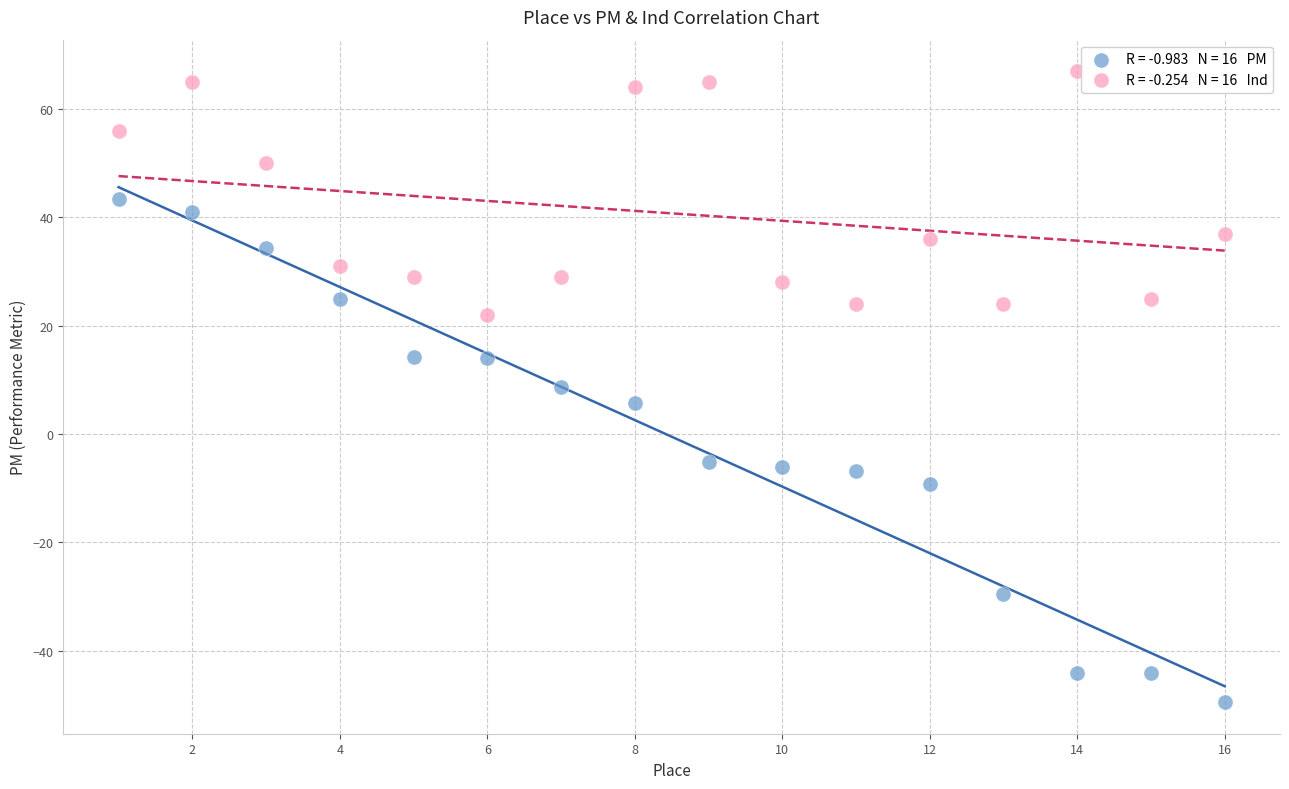

Across all data points, what is the range of Y values (max minus min)?

116.5